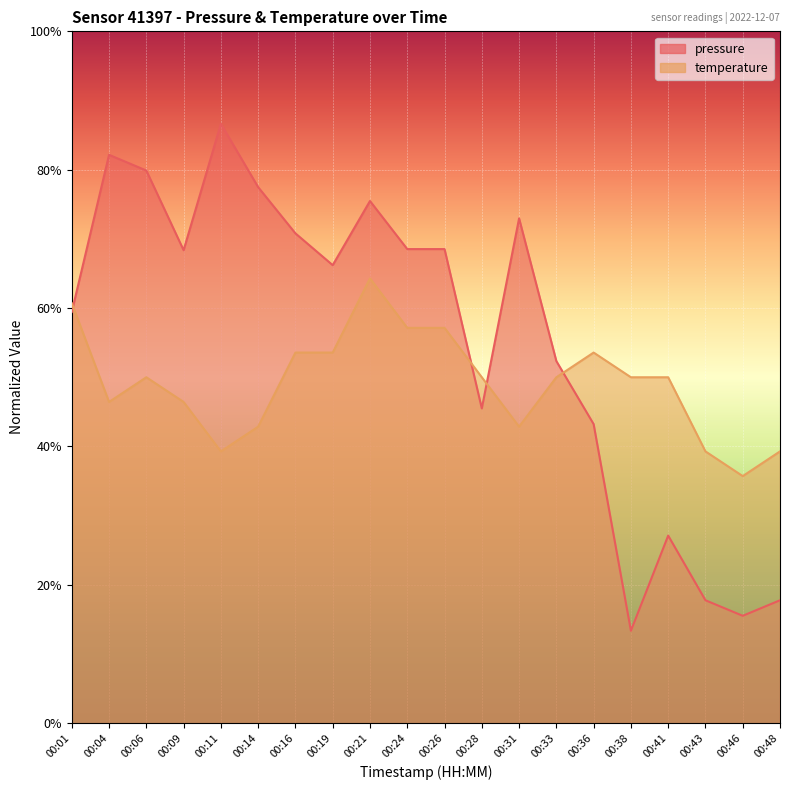

Where do temperature and pressure first cross each other?

00:01 and 00:04